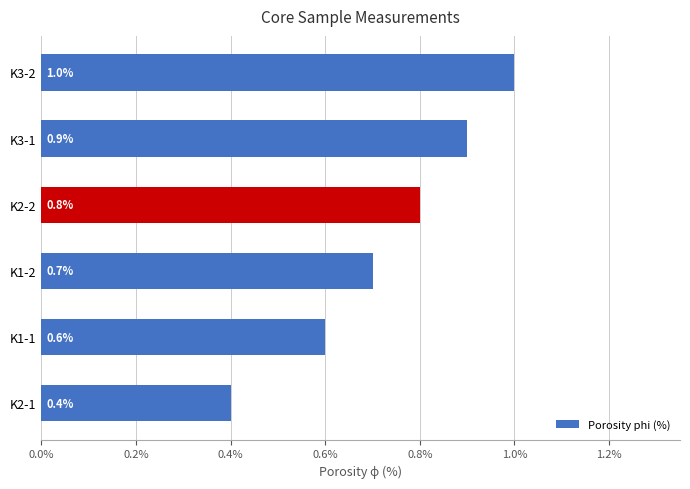

Does the chart contain any negative values?

No